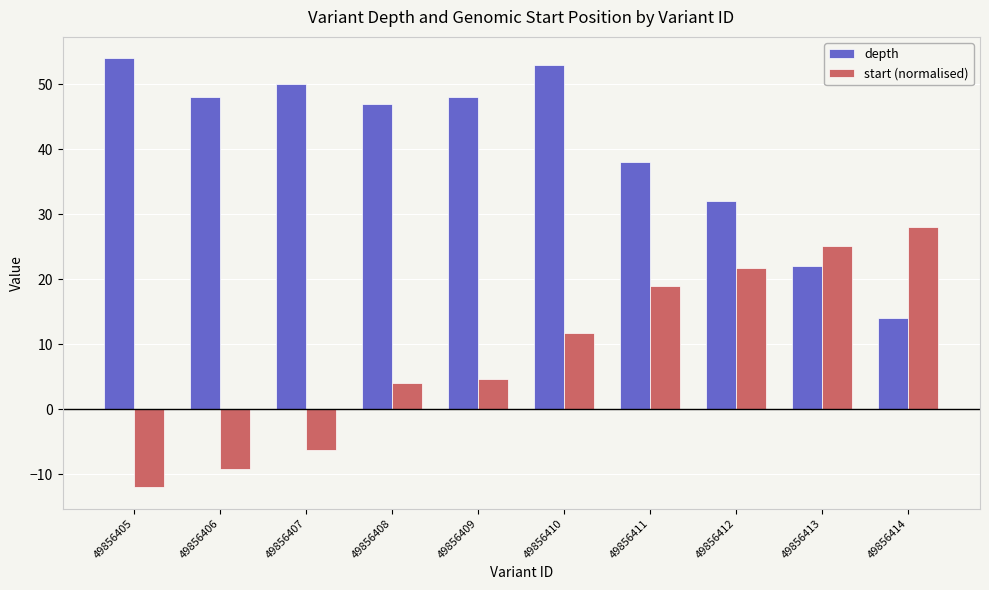

Which series has the largest total across all categories?

depth